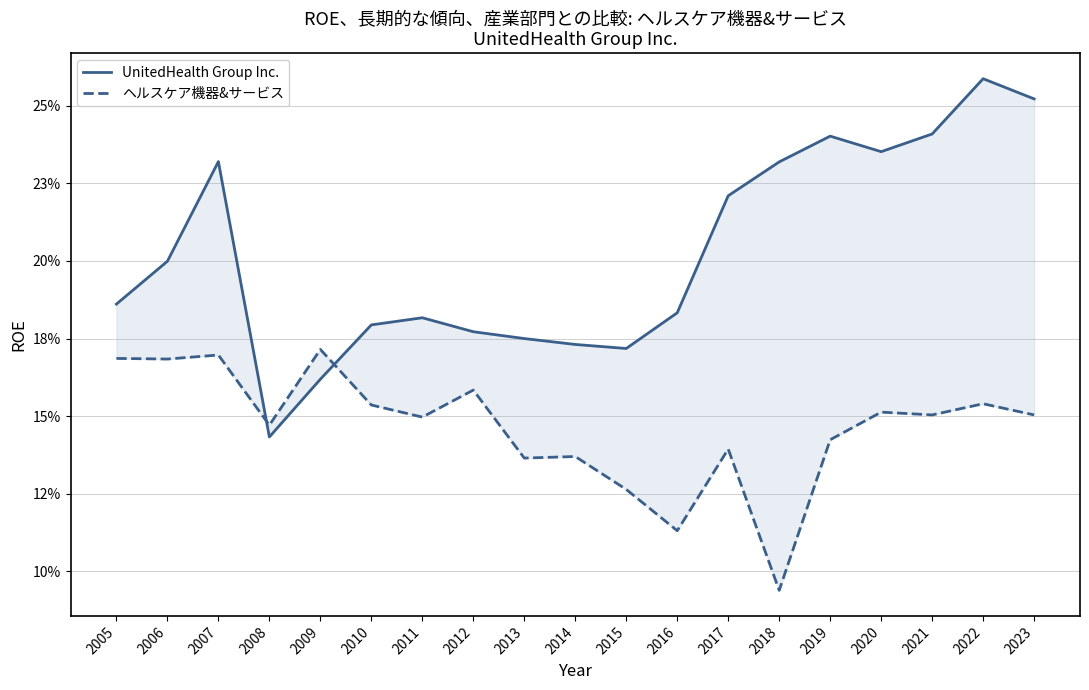

What is the average value of the UnitedHealth Group Inc. series?

0.2